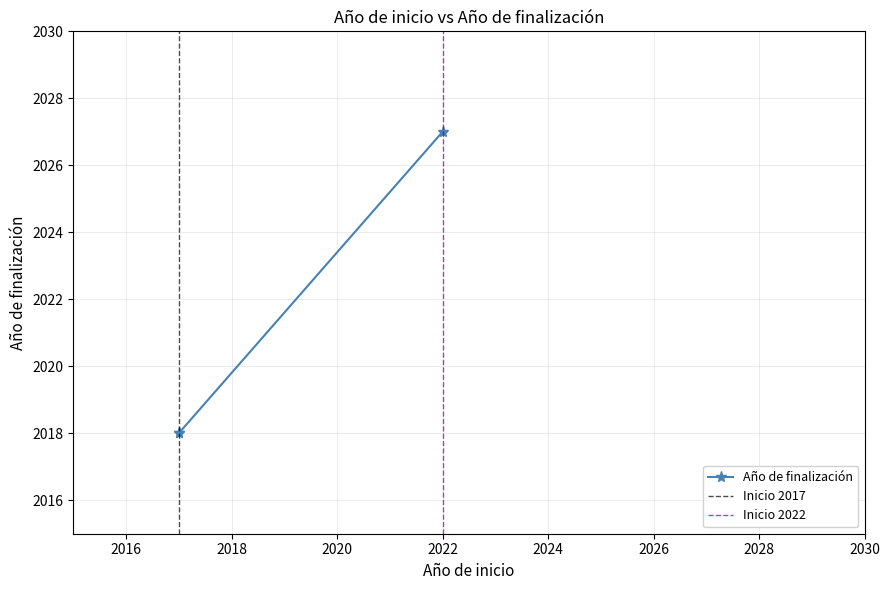

At which label is the value closest to 2022?

2017